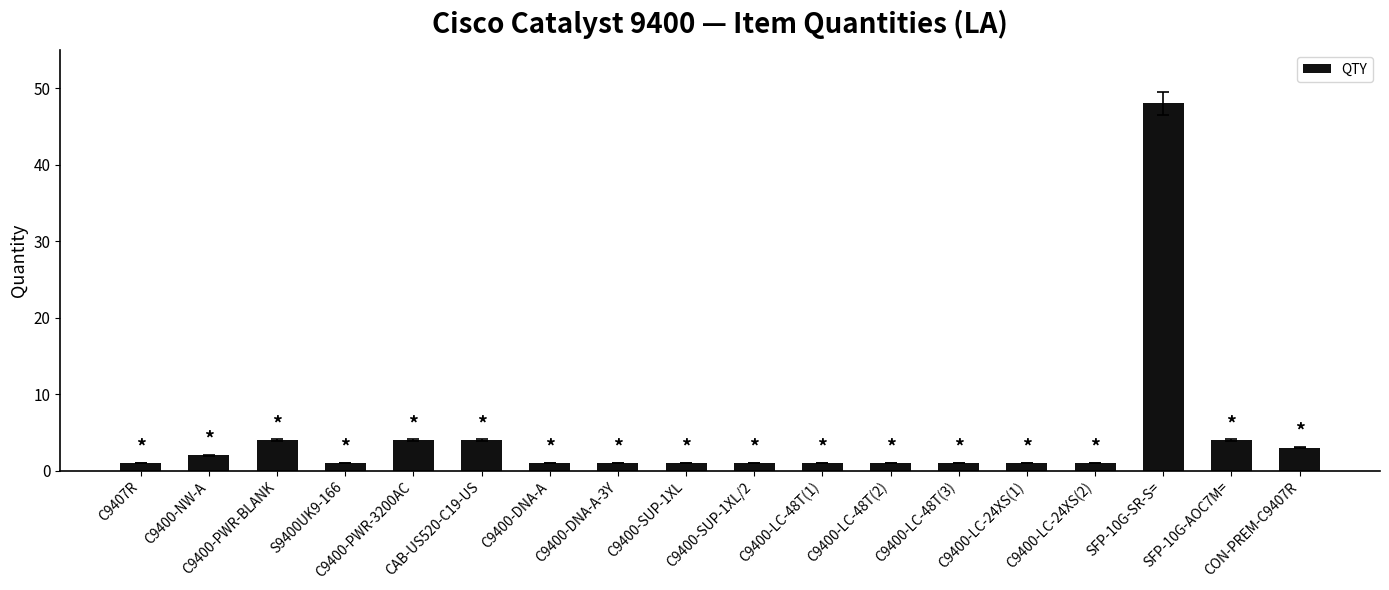

Reading right to left, extract all data points from this chart.

CON-PREM-C9407R=3	SFP-10G-AOC7M==4	SFP-10G-SR-S==48	C9400-LC-24XS(2)=1	C9400-LC-24XS(1)=1	C9400-LC-48T(3)=1	C9400-LC-48T(2)=1	C9400-LC-48T(1)=1	C9400-SUP-1XL/2=1	C9400-SUP-1XL=1	C9400-DNA-A-3Y=1	C9400-DNA-A=1	CAB-US520-C19-US=4	C9400-PWR-3200AC=4	S9400UK9-166=1	C9400-PWR-BLANK=4	C9400-NW-A=2	C9407R=1